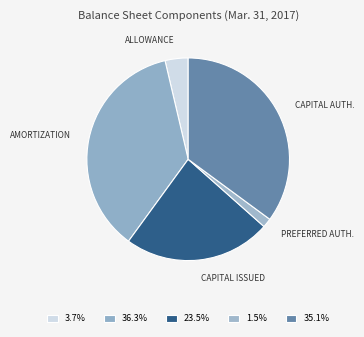

Which has a higher value, PREFERRED AUTH. or ALLOWANCE?

ALLOWANCE